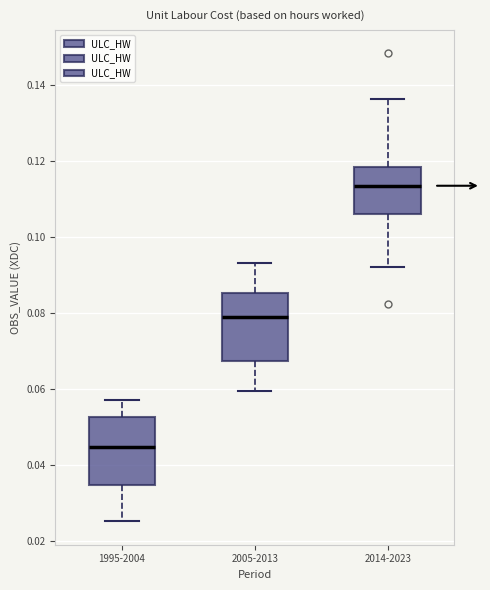

Reading left to right, transcribe this box plot: for each box, give where its median line is, the range the box spans, and where its two whiskers end, as read against the y-axis. The values are not printed on the chart, so give them approximately, as read against the axis.

1995-2004: median 0.044, box 0.034 to 0.052, whiskers 0.026 to 0.058
2005-2013: median 0.080, box 0.068 to 0.086, whiskers 0.060 to 0.094
2014-2023: median 0.114, box 0.106 to 0.118, whiskers 0.092 to 0.136